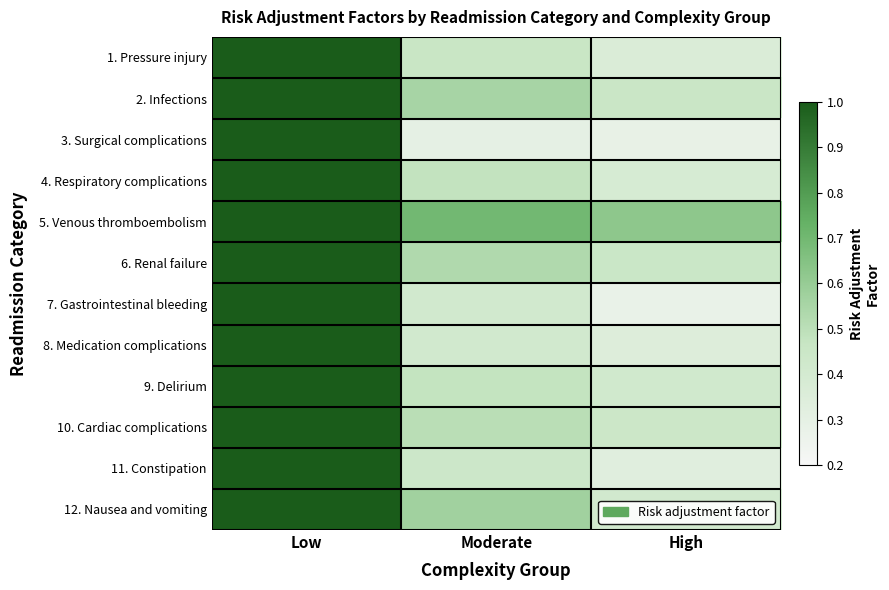

What is the smallest value displayed?

0.3